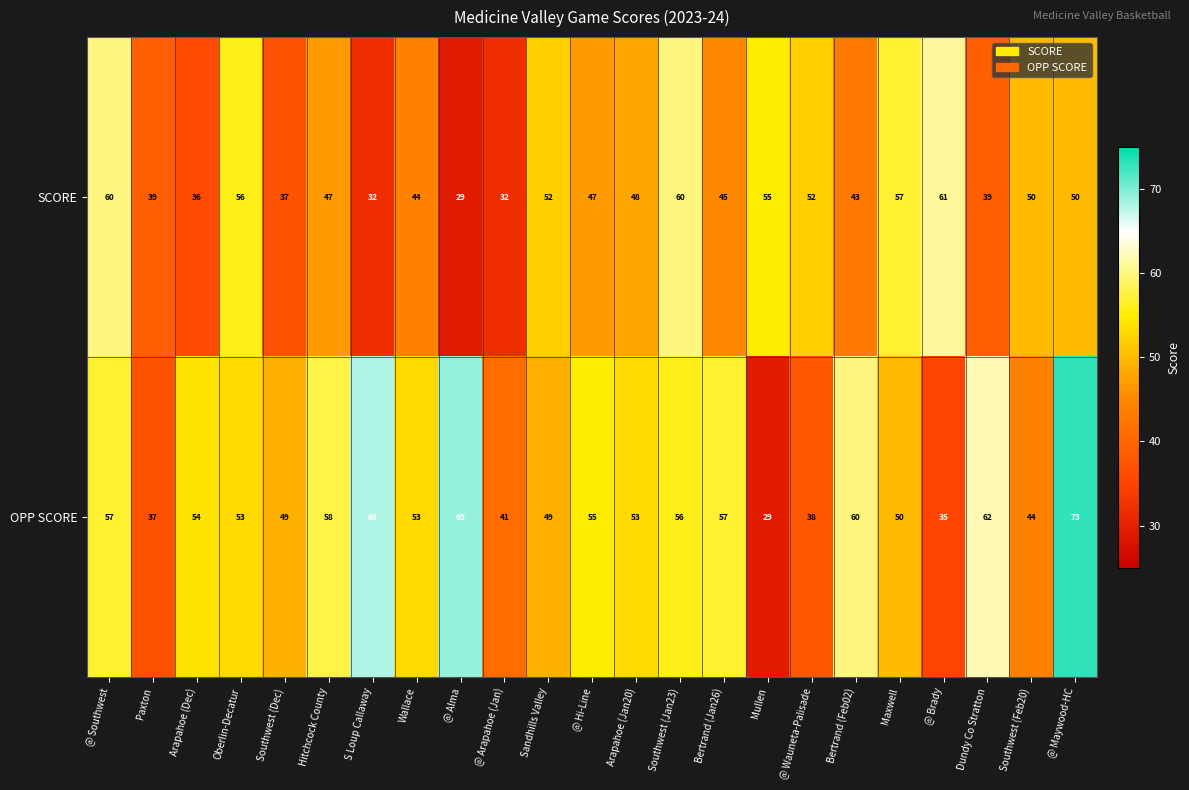

At how many categories does at least one series exceed 59?

8